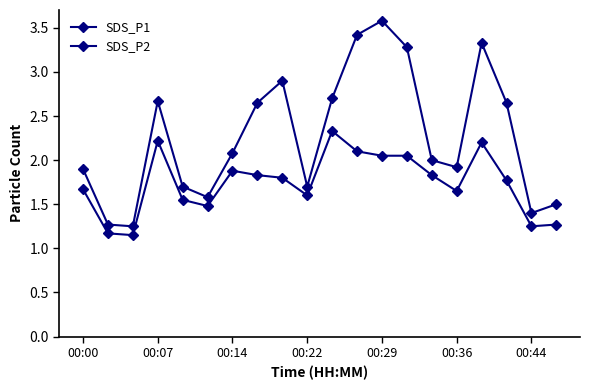

Does the chart have visible grid lines?

No